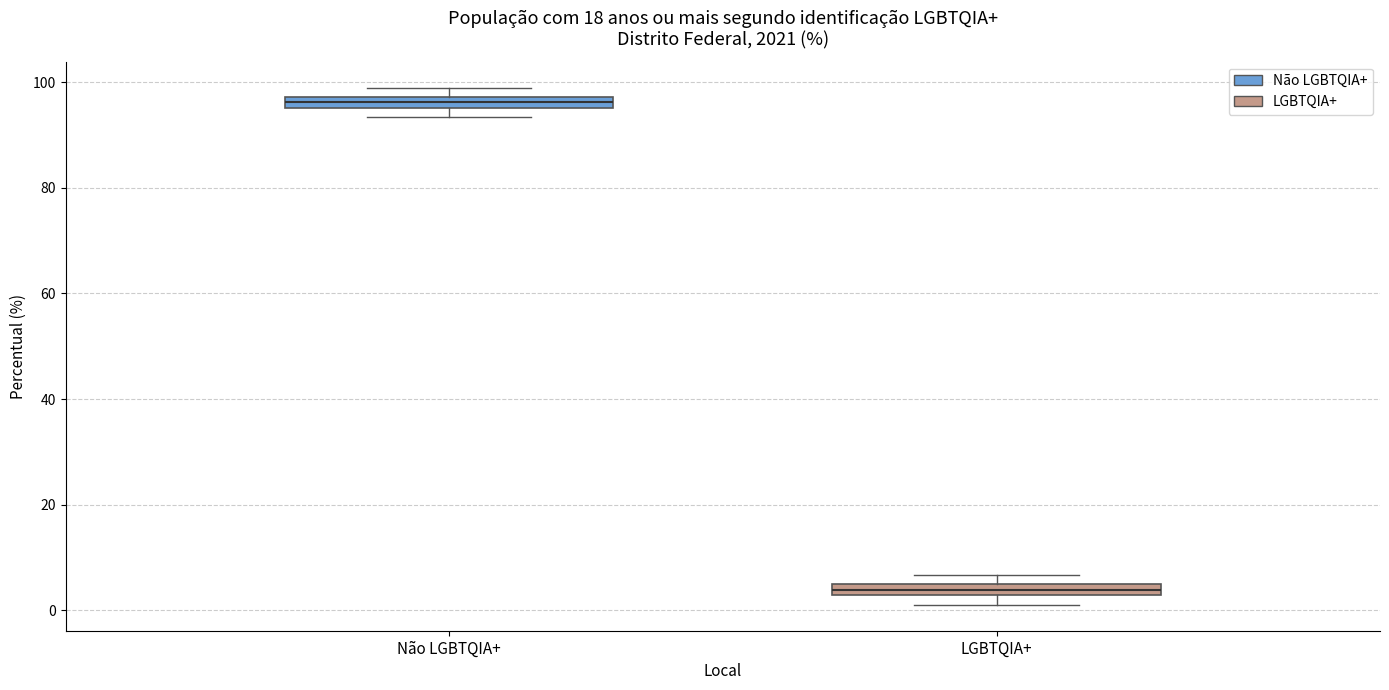

Which box has the lowest median line?

LGBTQIA+